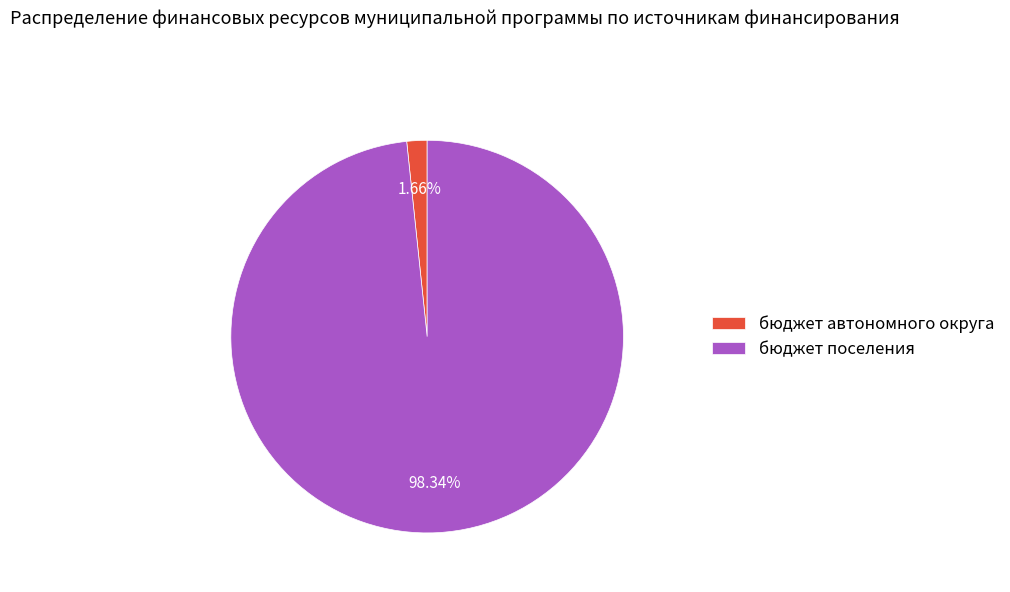

What is the largest slice in the pie chart?

бюджет поселения